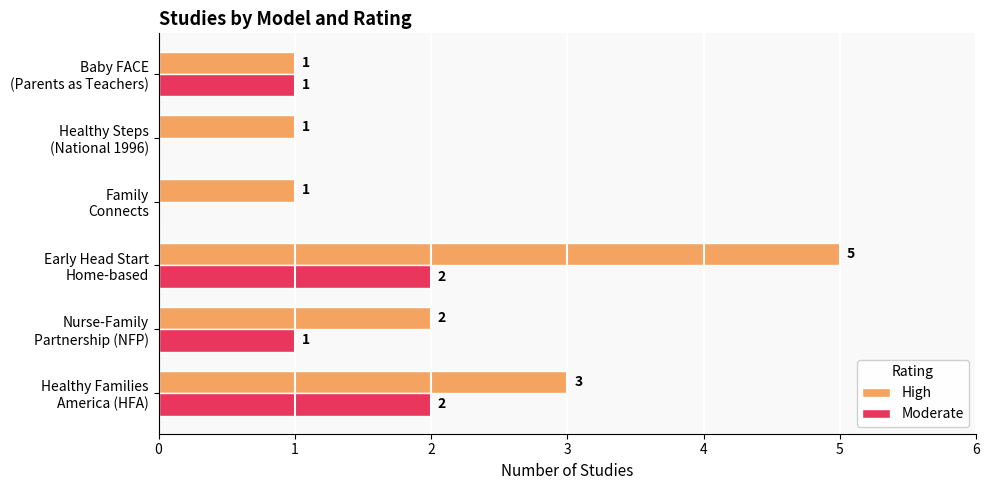

What is the maximum value shown in the chart?

5